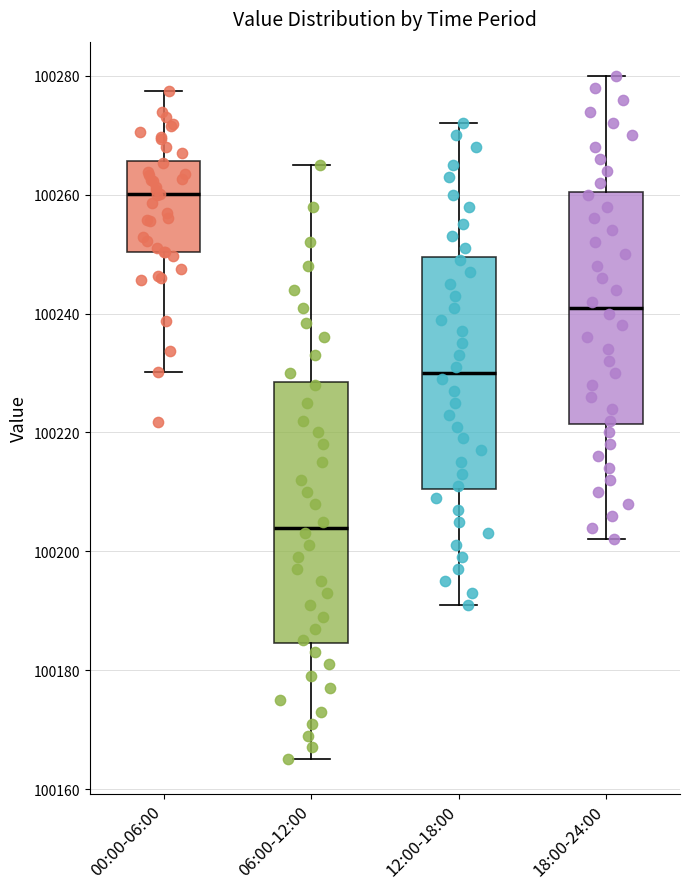

Comparing the boxes themselves (not the whiskers), which one is the tallest?

06:00-12:00